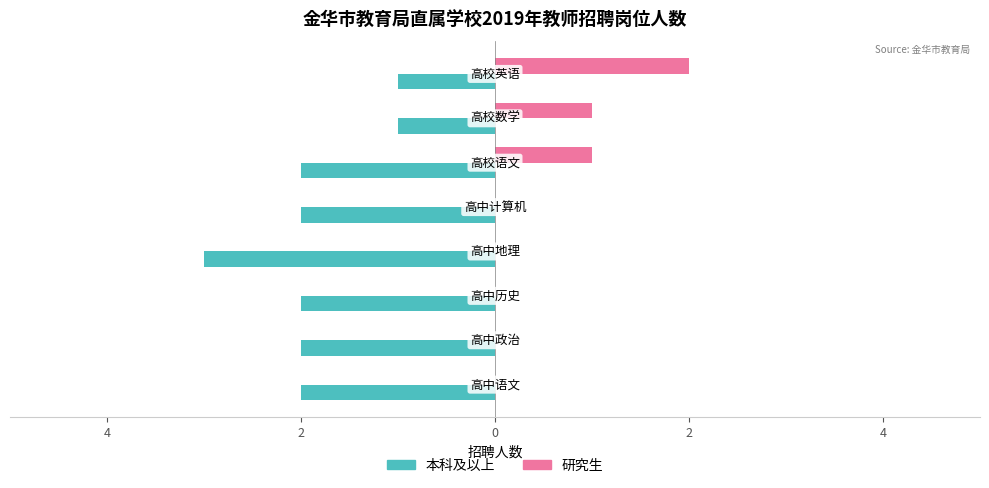

What are all the series names shown in the legend?

本科及以上, 研究生